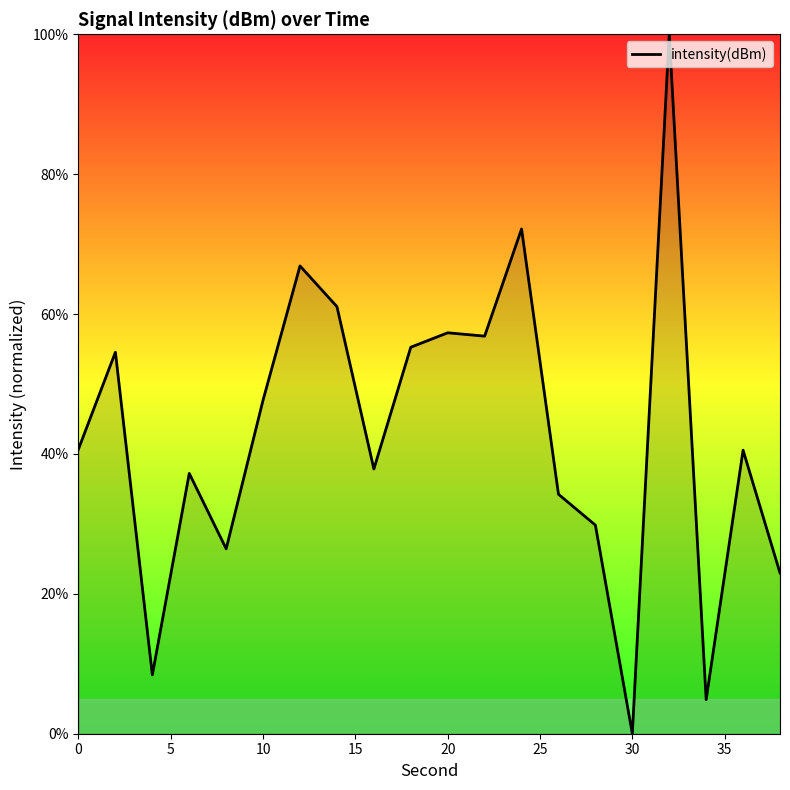

What is the sum of all values?

854.9